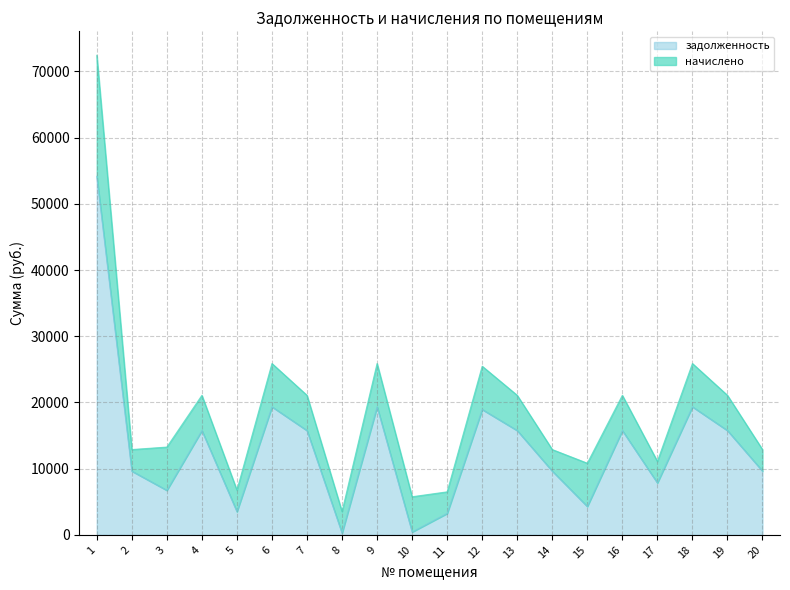

What is the total value across all series at 14?

12891.4